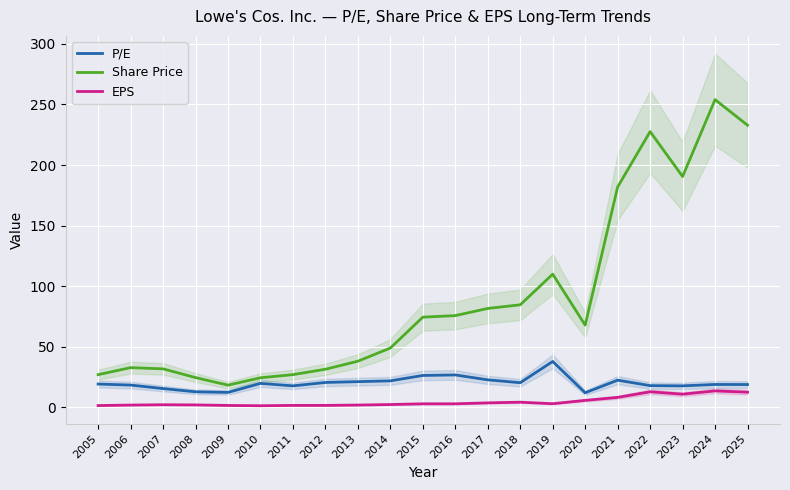

True or false: Share Price and P/E cross at least once.

False